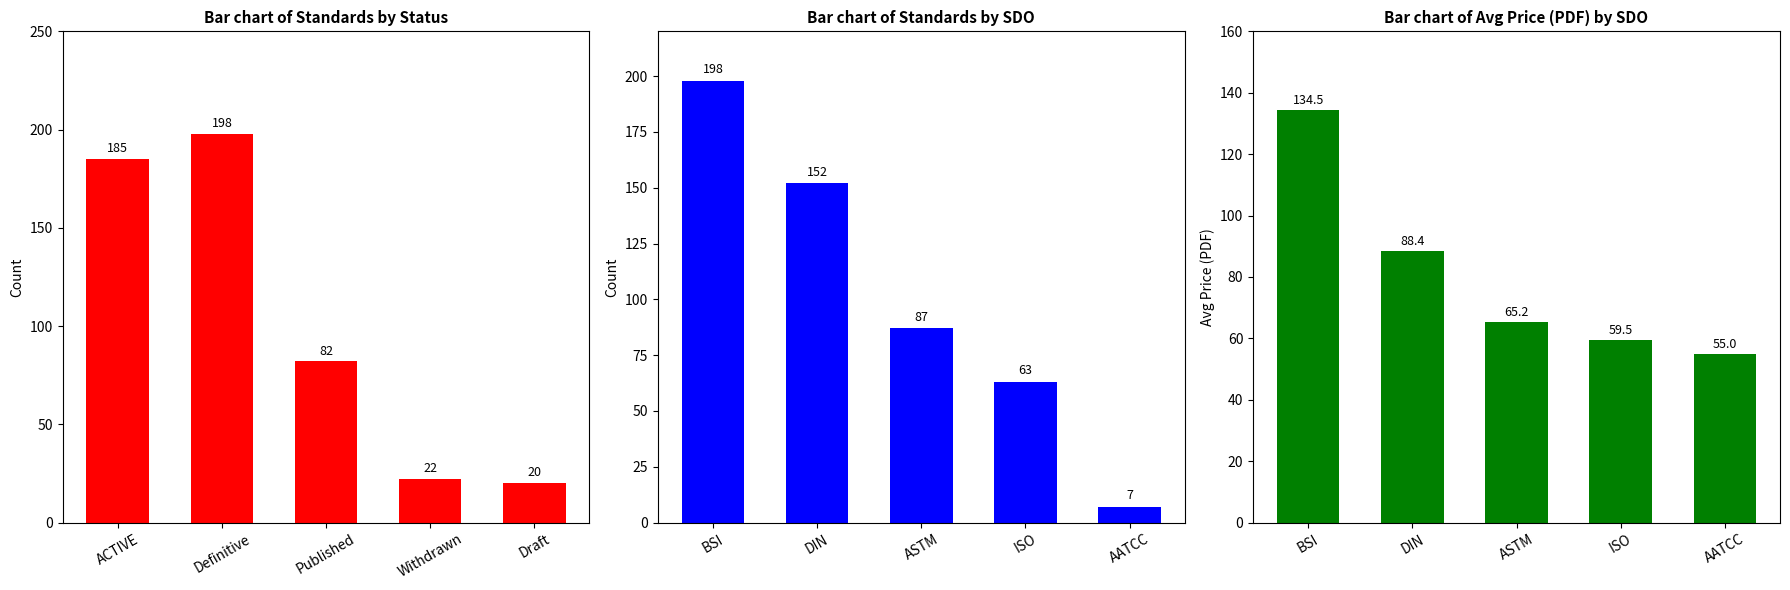

What is the minimum value shown in the chart?

7.0